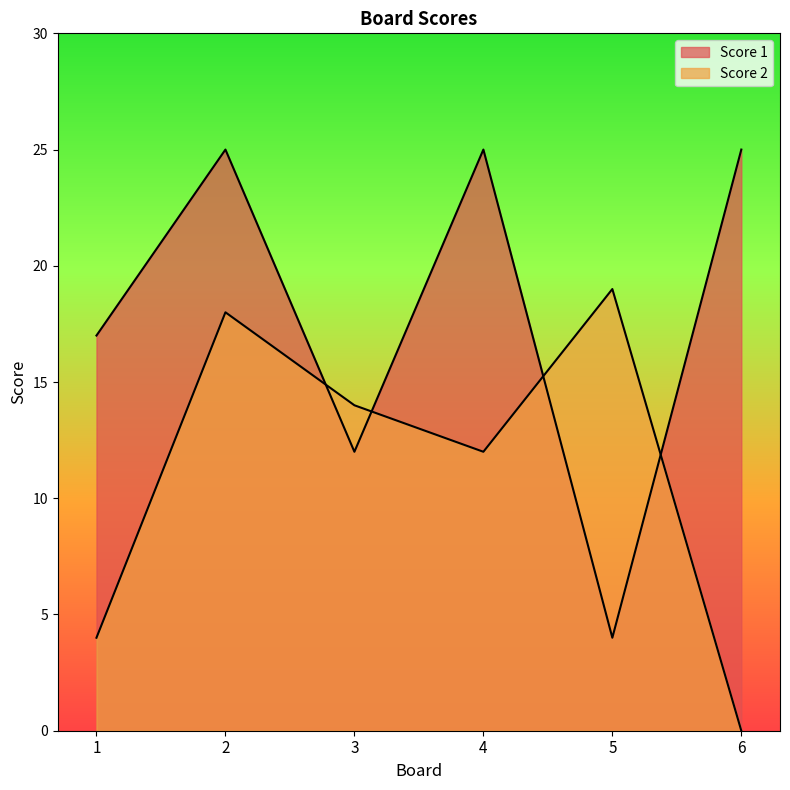

True or false: Score 1 has more than 1 points higher than both neighbors.

True